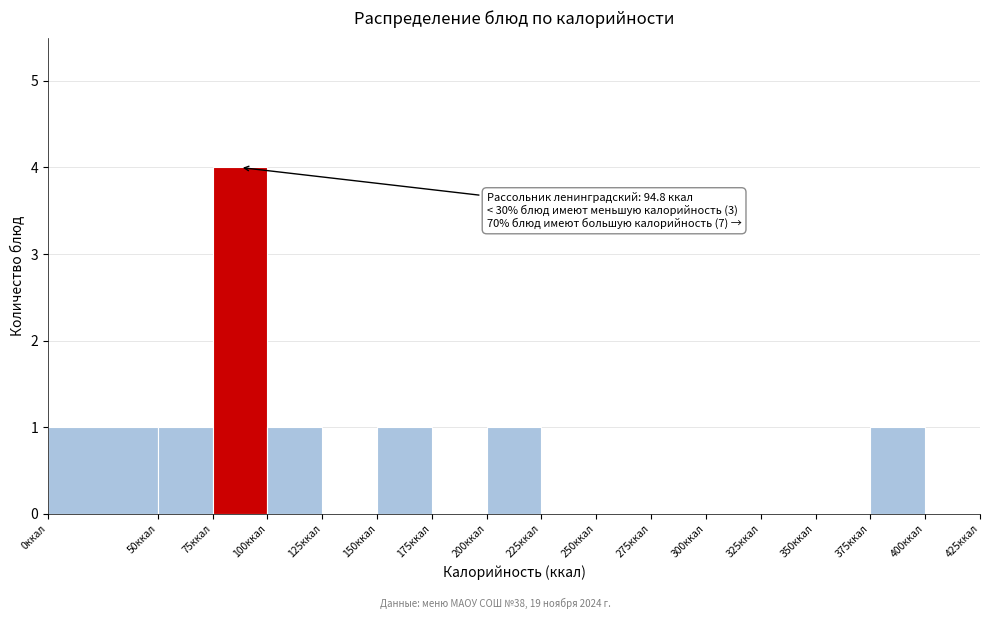

Over which range of the x-axis is the bar tallest?

75 to 100